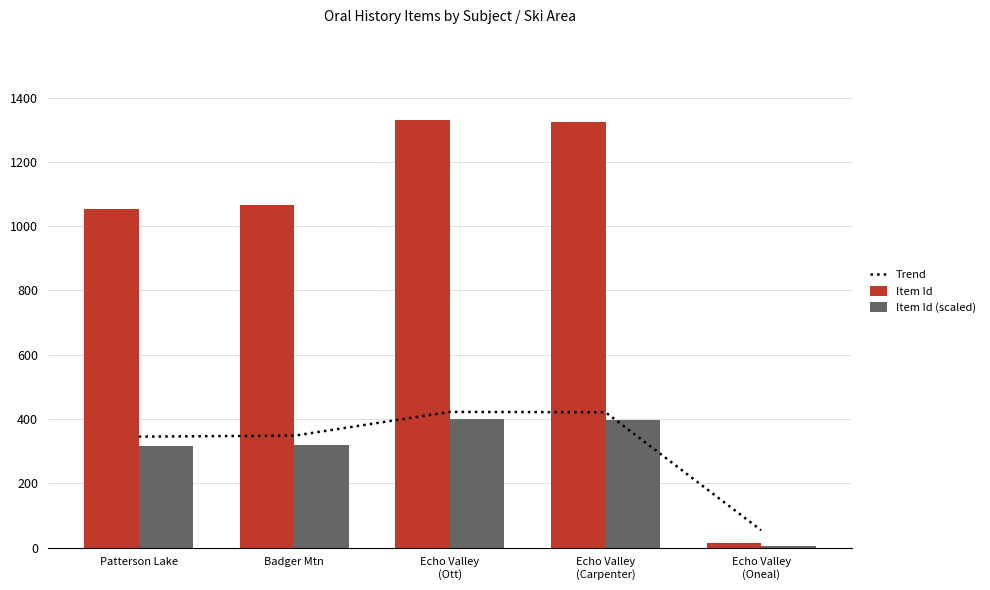

At Patterson Lake, list the series in order from smallest to largest.

Item Id (scaled), Trend, Item Id